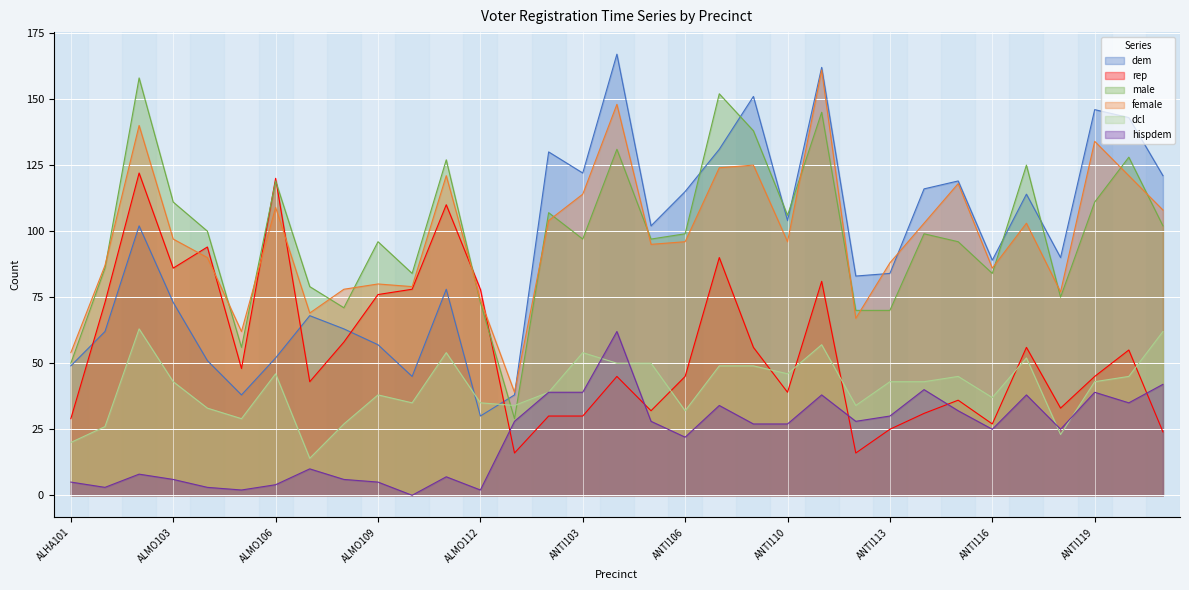

What is the label of the 27th point from the right?

ALMO106